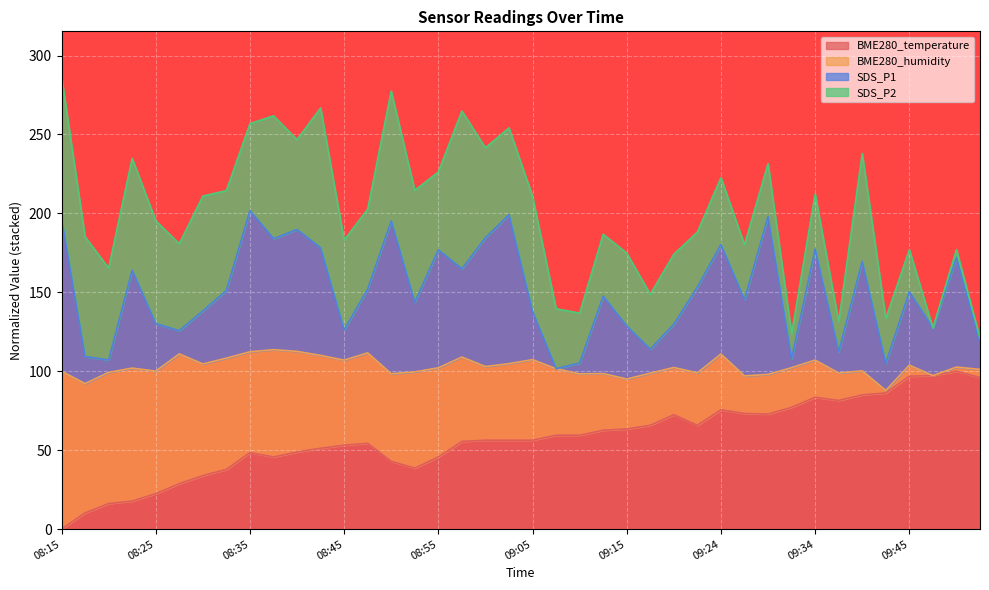

The BME280_temperature series shows 44.9 at 09:24. True or false?

False